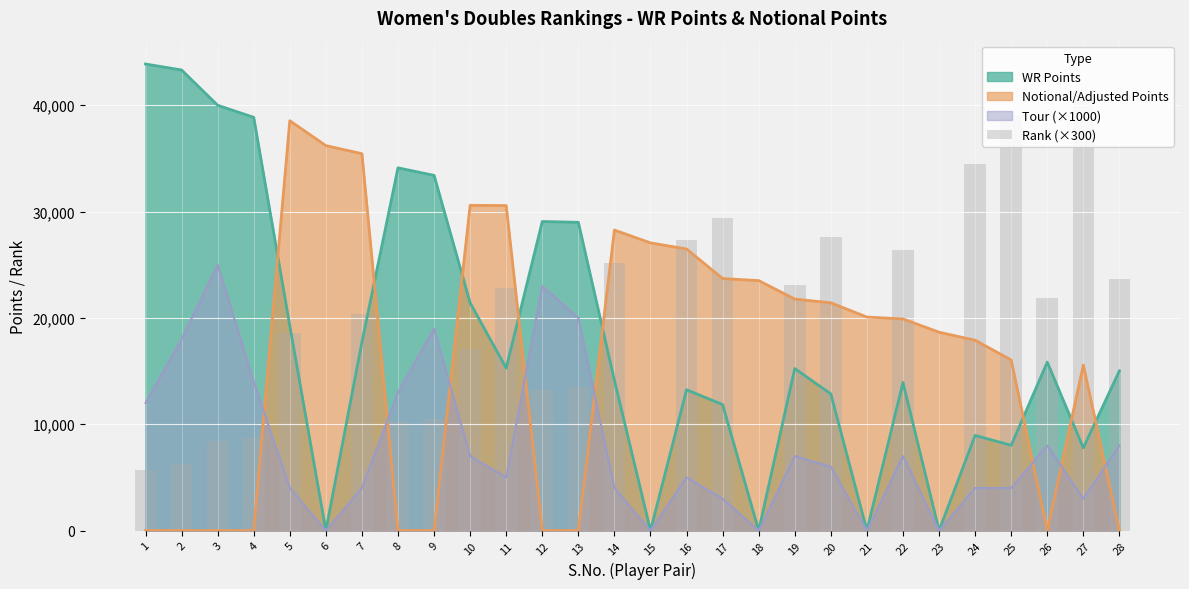

Between which two adjacent categories do WR Points and Notional/Adjusted Points first intersect?

4 and 5